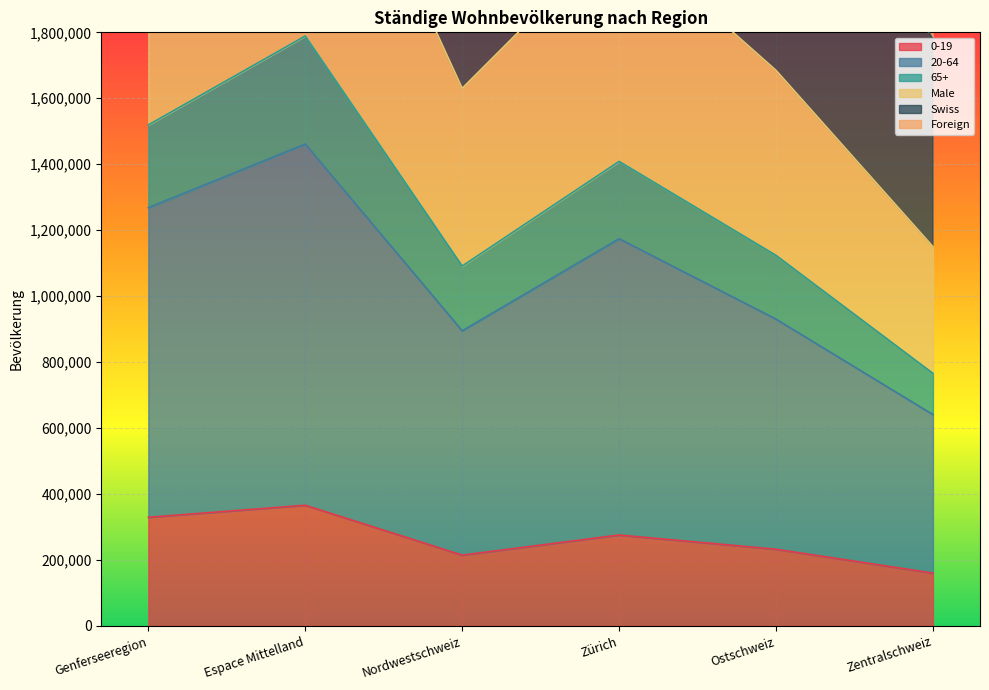

True or false: 20-64 and 65+ intersect in this chart.

False